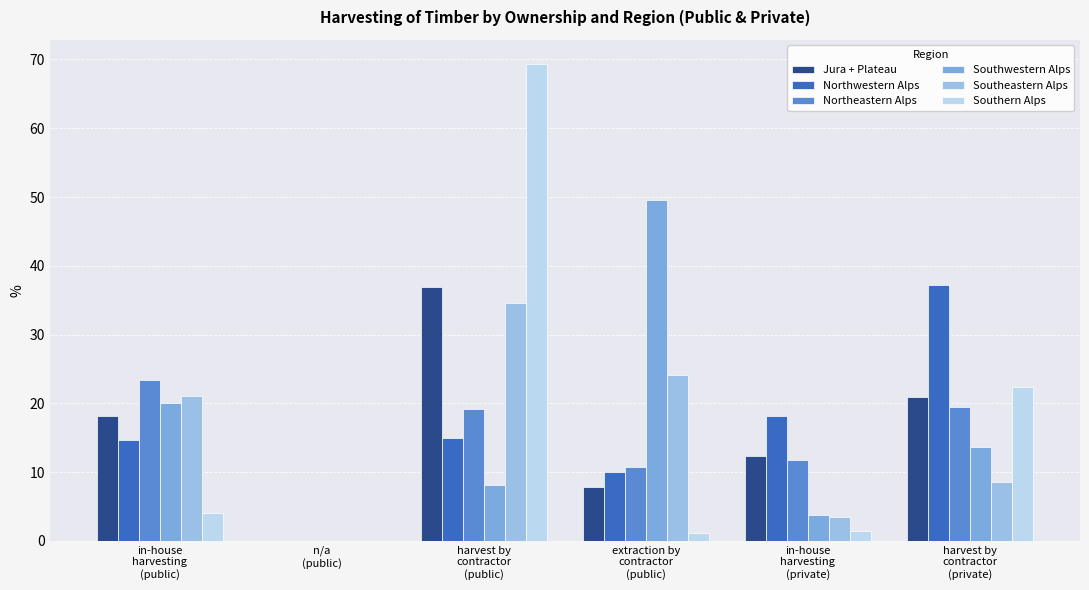

At which label does Northwestern Alps first exceed 14?

in-house
harvesting
(public)